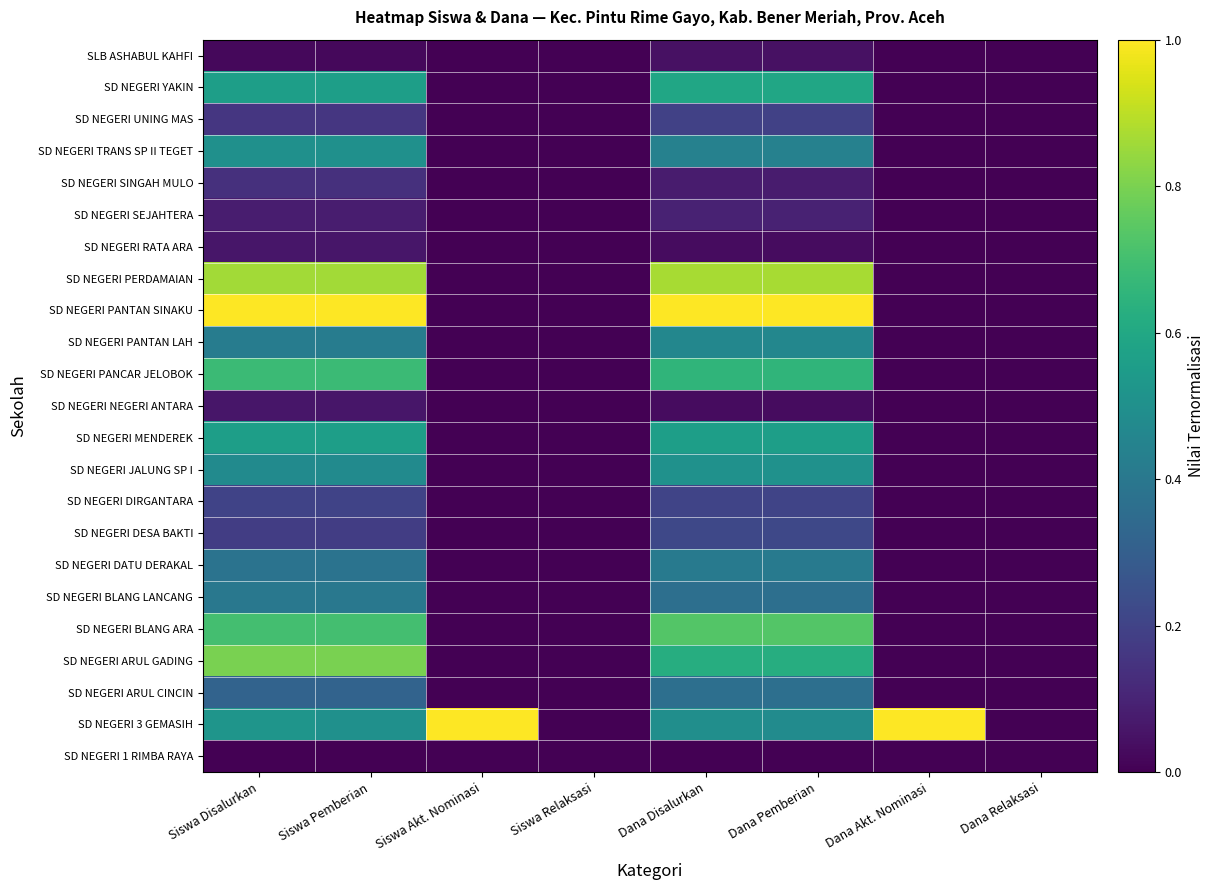

What is the maximum value shown in the chart?

1.0